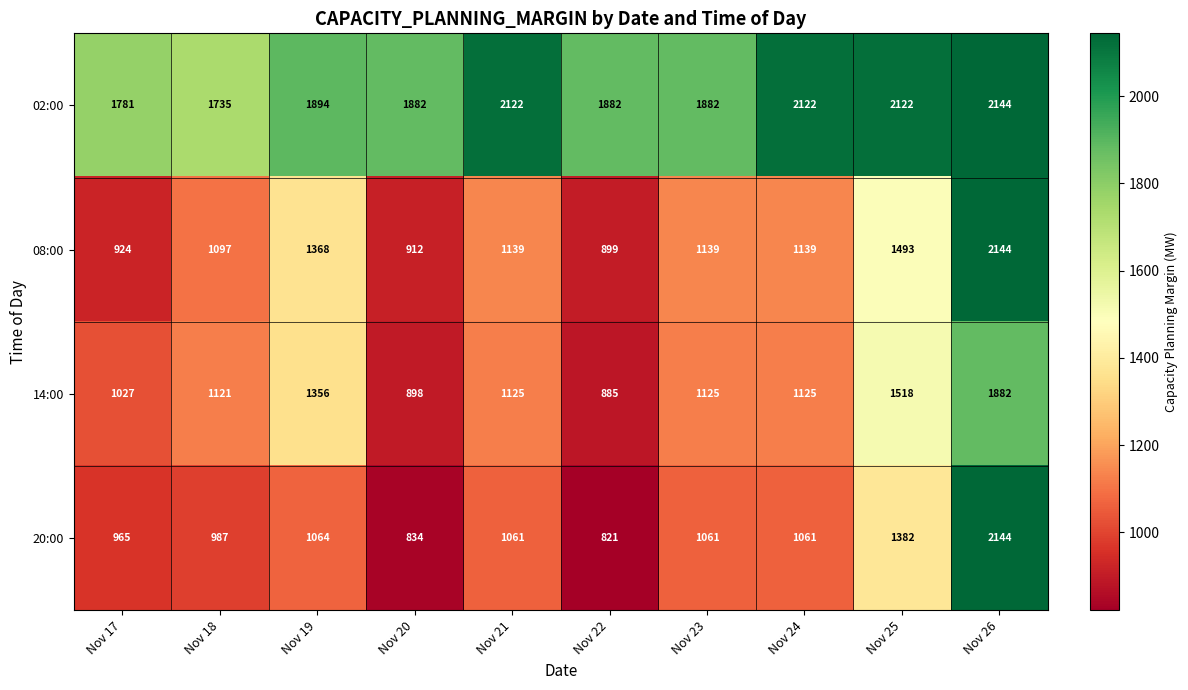

At which category is the sum across all series the highest?

Nov 26